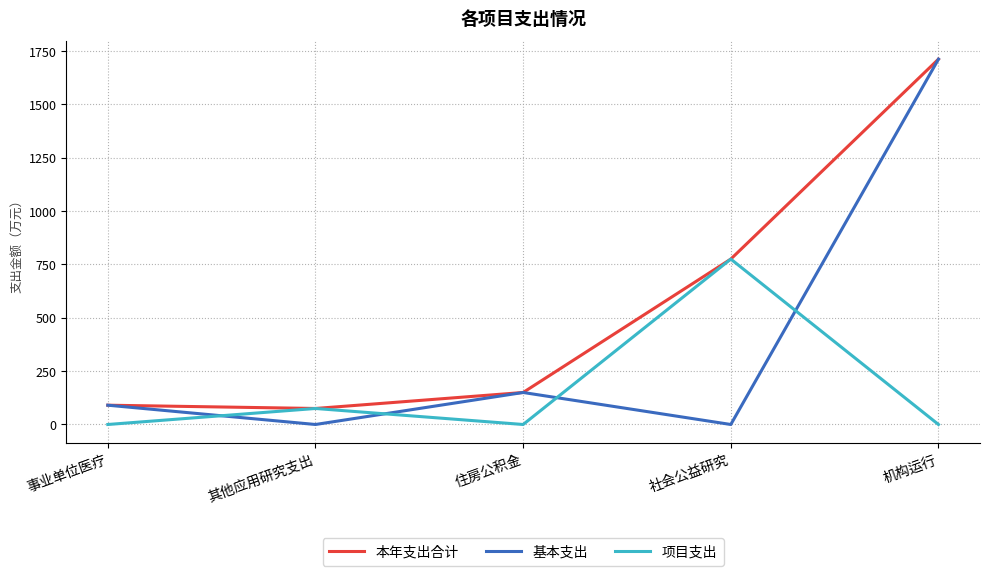

Is the value of 基本支出 at 其他应用研究支出 greater than the value of 项目支出 at 社会公益研究?

No